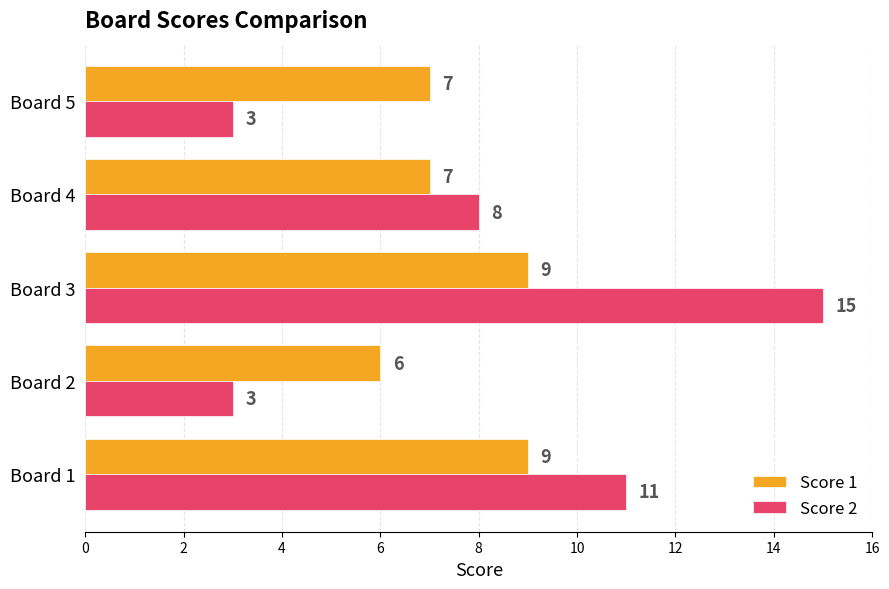

The value of Score 2 at Board 2 is 5. True or false?

False